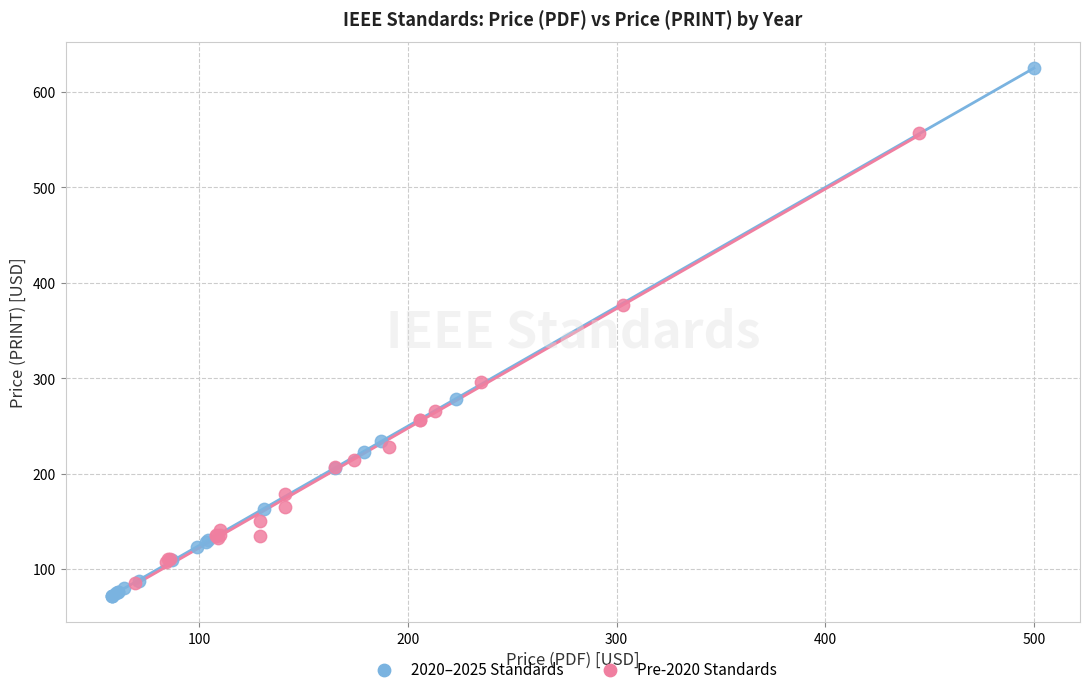

Which series has the widest spread of Y values?

2020–2025 Standards